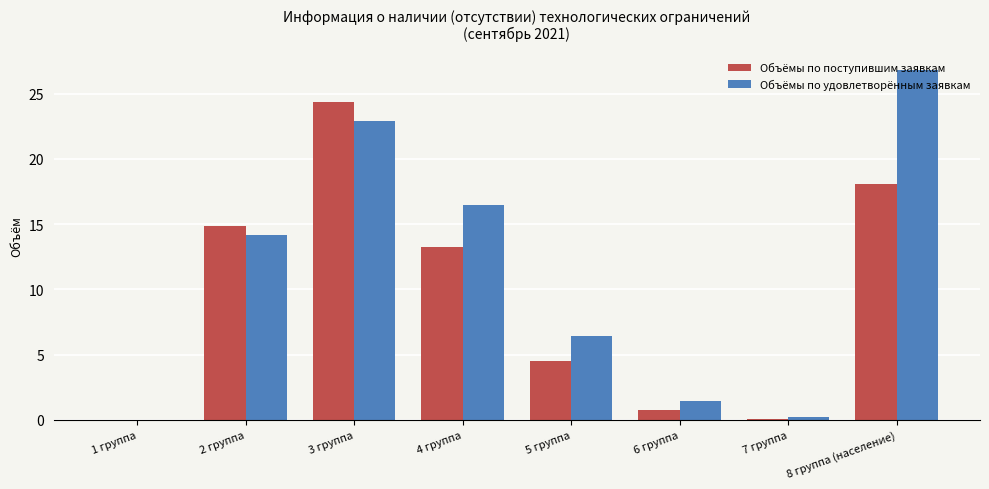

Count the number of data series in this chart.

2